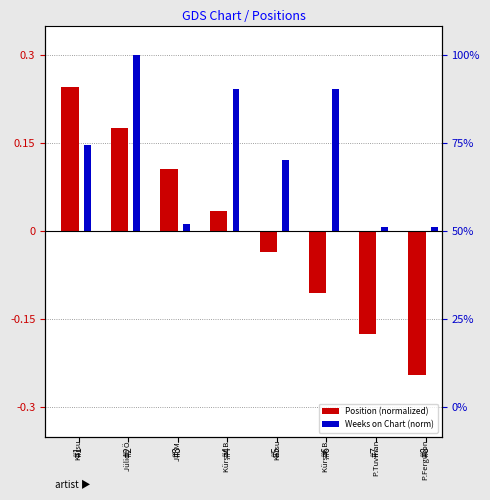

The Position (normalized) series shows 0.1 at #2. True or false?

False